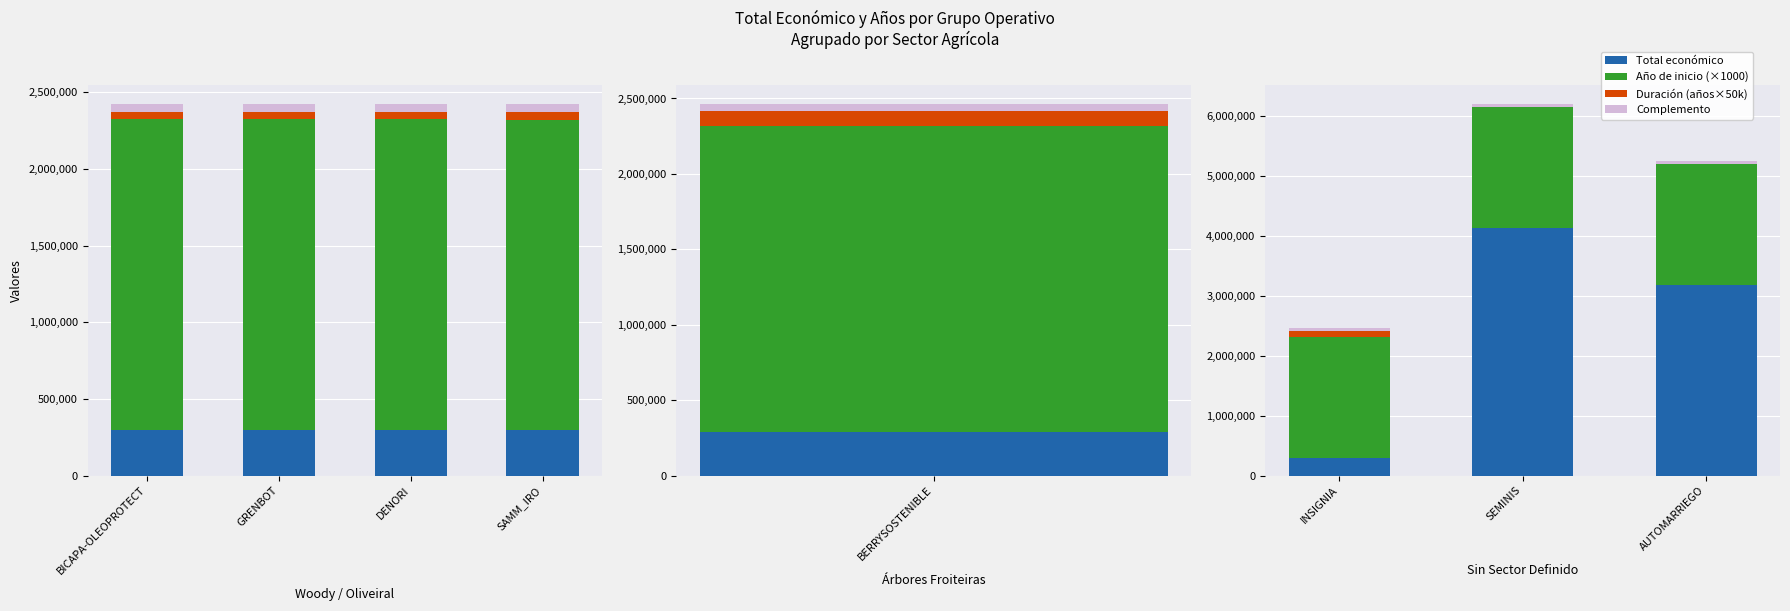

Are the bars horizontal?

No